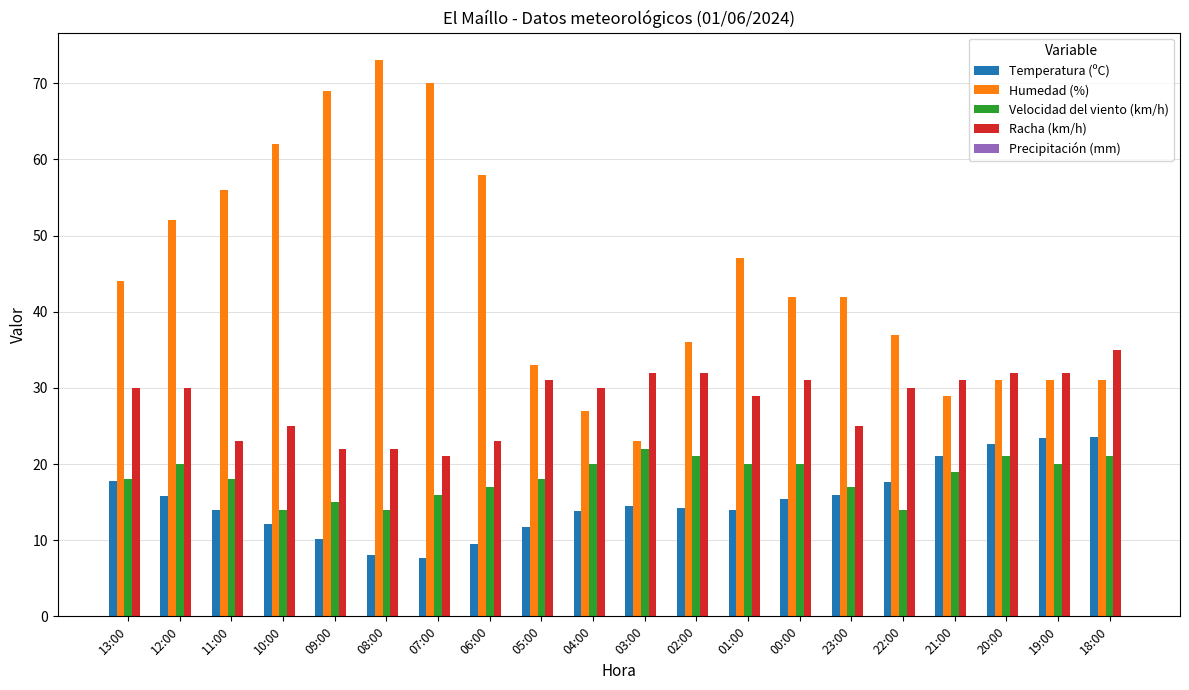

What is the sum of the Velocidad del viento (km/h) values at 22:00 and 18:00?

35.0